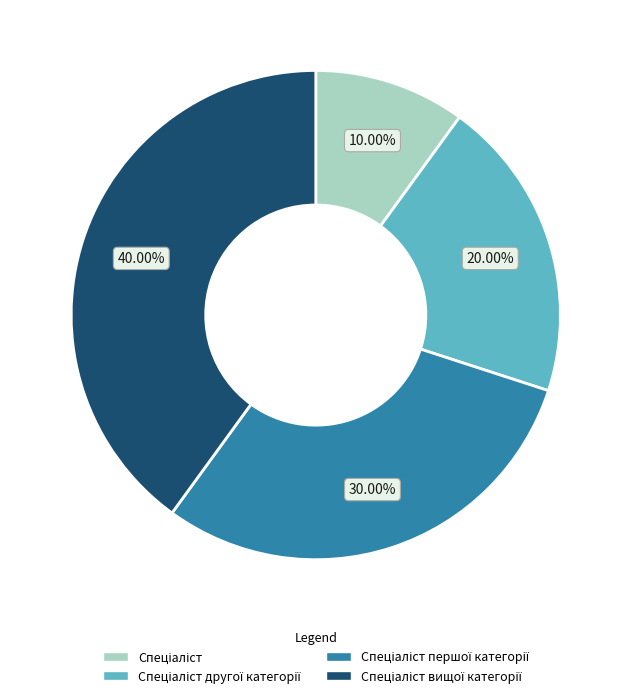

How many slices are in this pie chart?

4